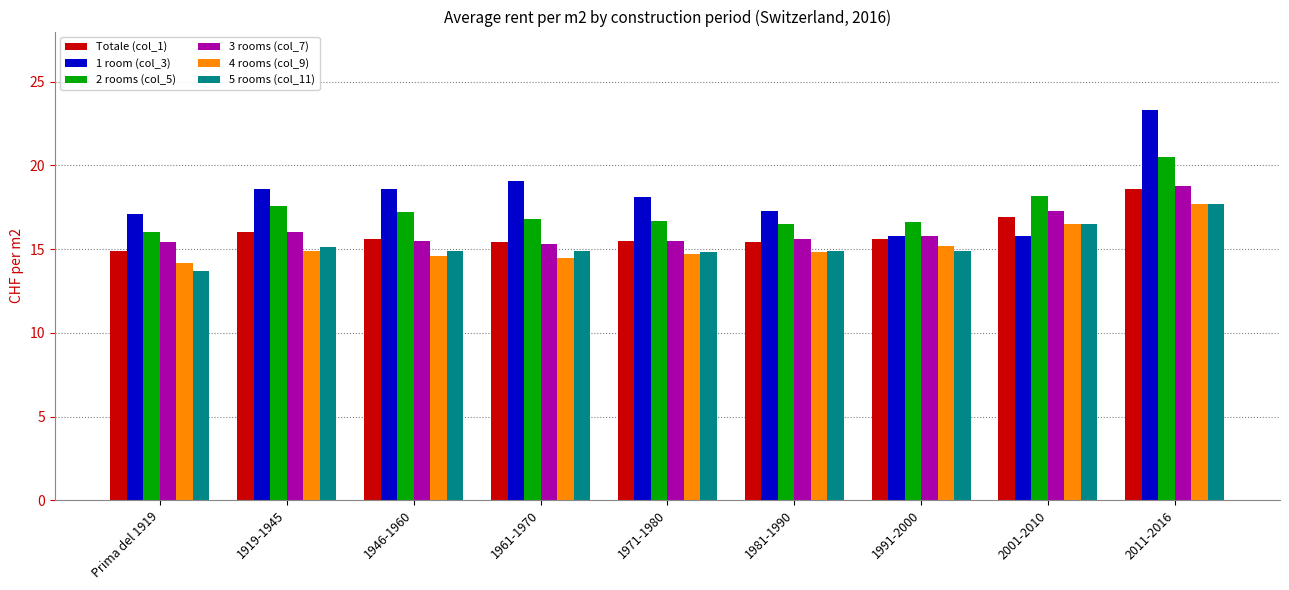

How many distinct data groups are displayed?

6